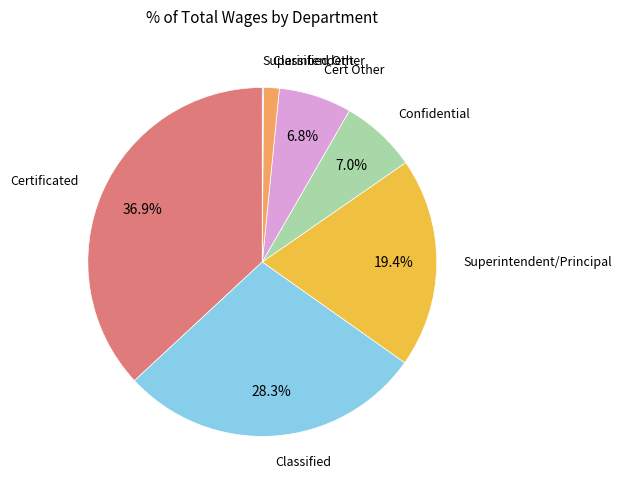

Which category has the biggest portion of the pie?

Certificated